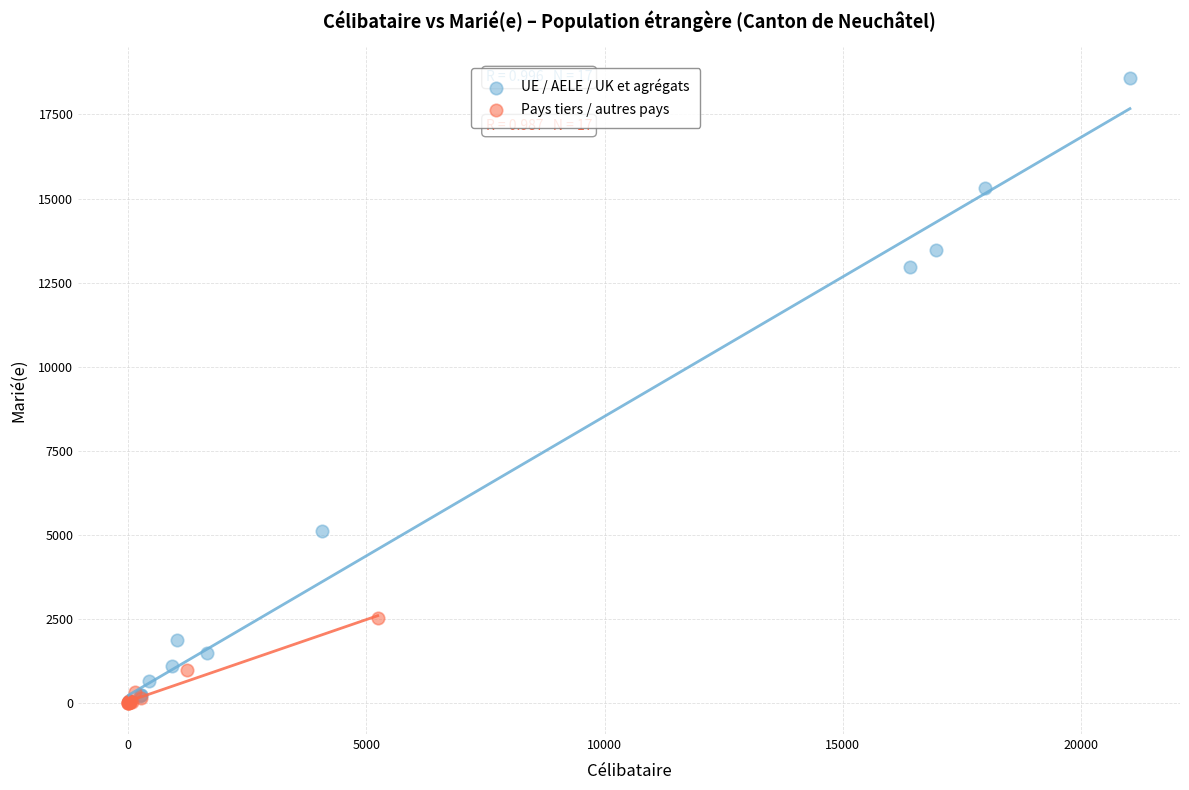

Which series has the widest spread of Y values?

UE / AELE / UK et agrégats